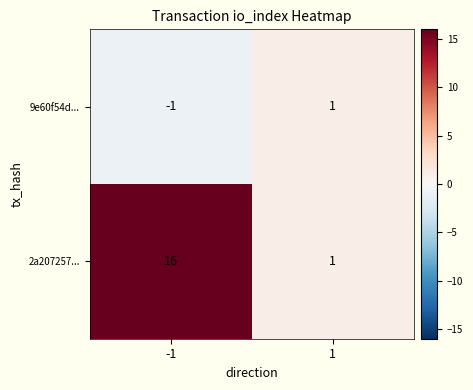

Is it true that 2a207257... equals 16 at -1?

True